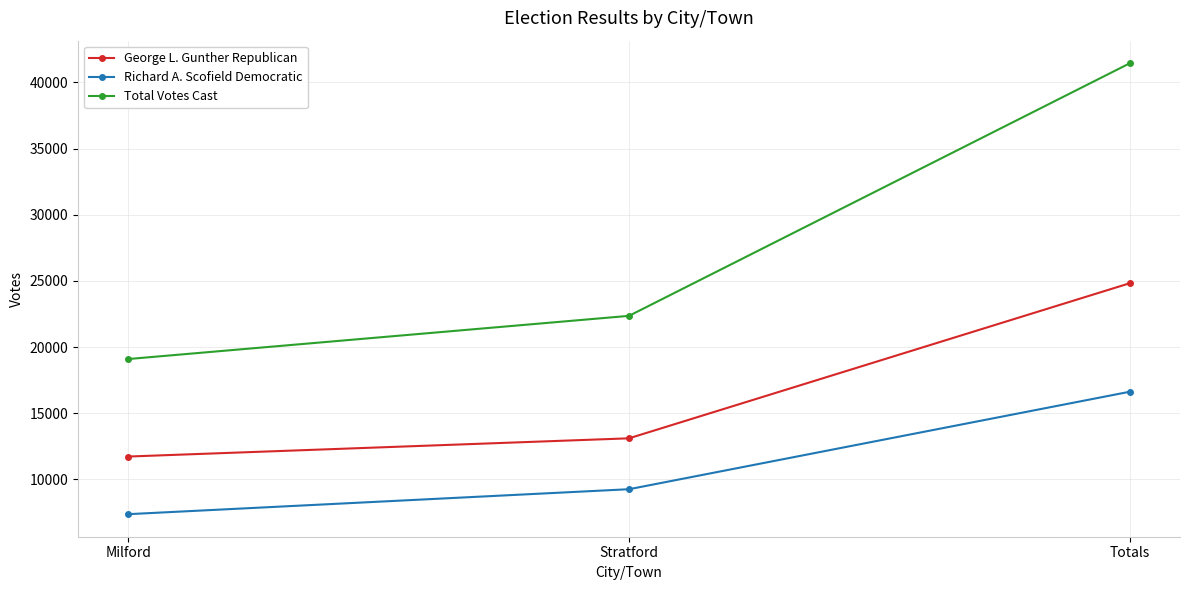

How many lines are shown in the chart?

3